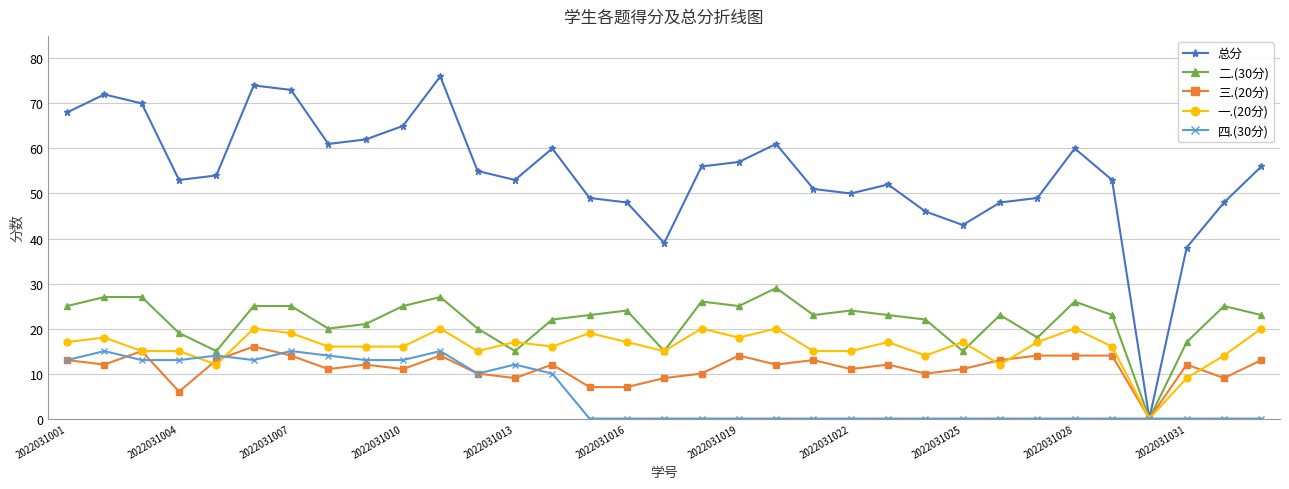

What is the greatest value displayed?

76